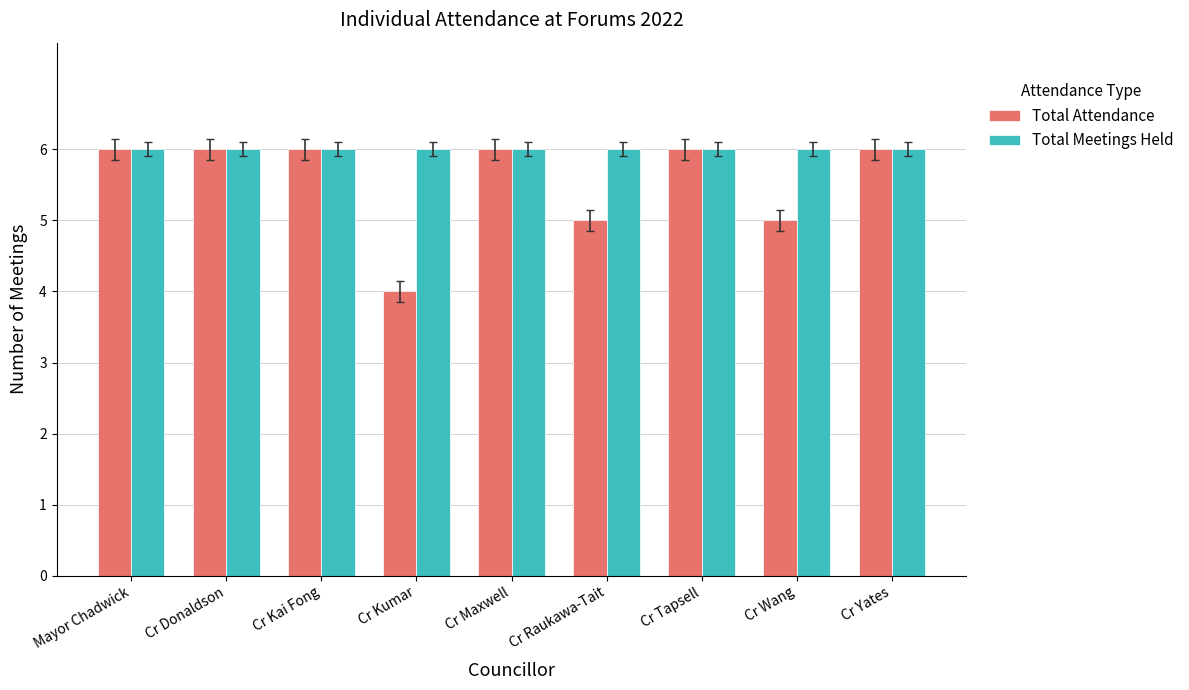

How many data points does each series have?

9